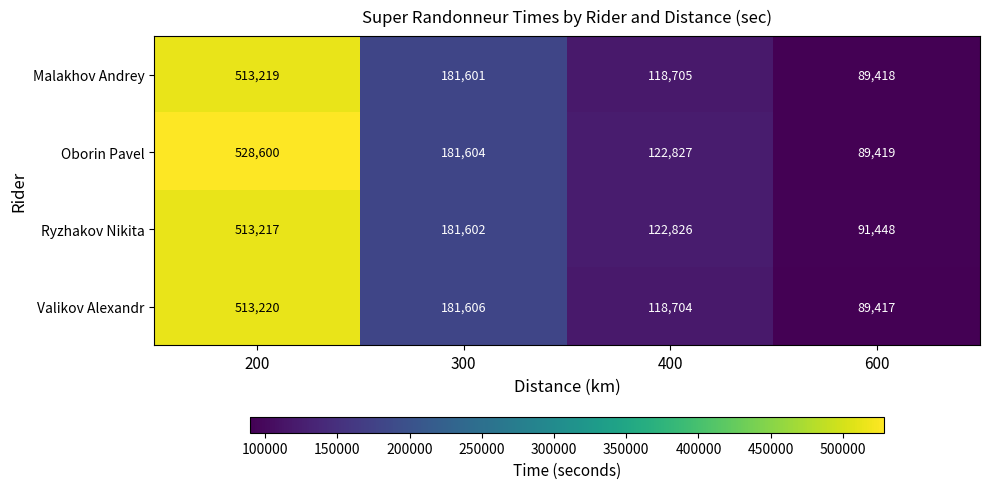

Reading right to left, transcribe all the data shown in this chart.

Malakhov Andrey: 600=89418	400=118705	300=181601	200=513219
Oborin Pavel: 600=89419	400=122827	300=181604	200=528600
Ryzhakov Nikita: 600=91448	400=122826	300=181602	200=513217
Valikov Alexandr: 600=89417	400=118704	300=181606	200=513220